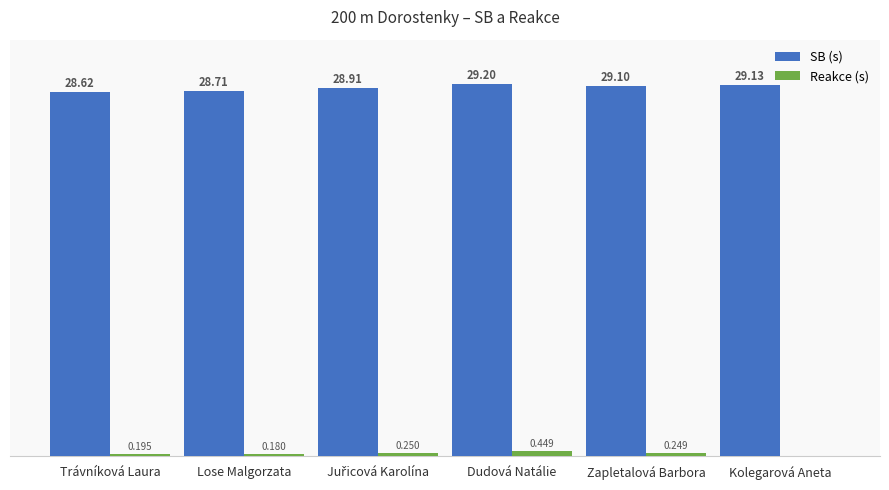

Where is SB (s) nearest to the value 28?

Trávníková Laura